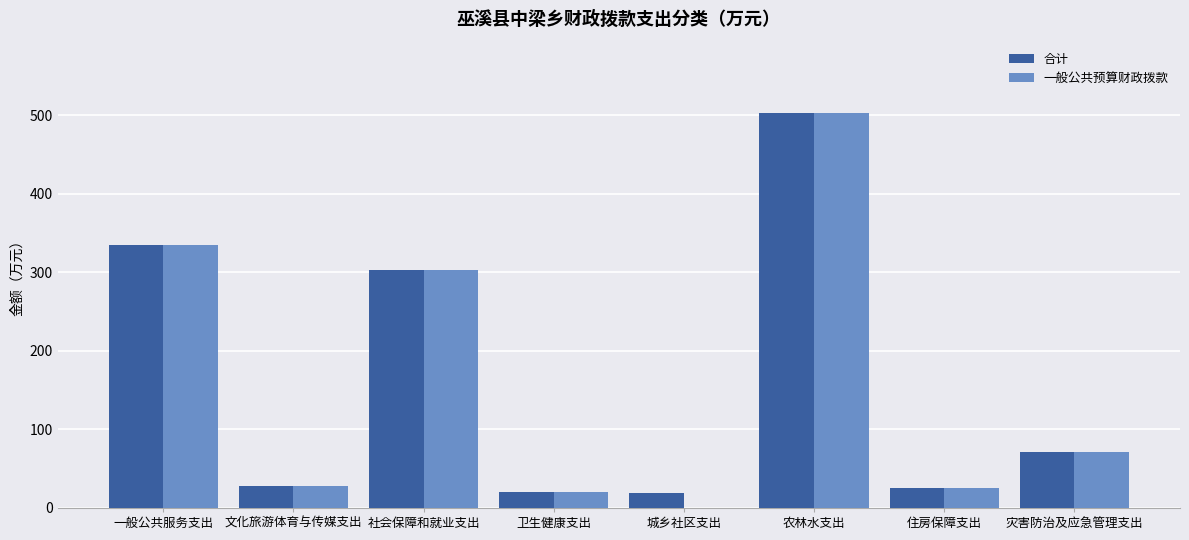

Count the number of data series in this chart.

2